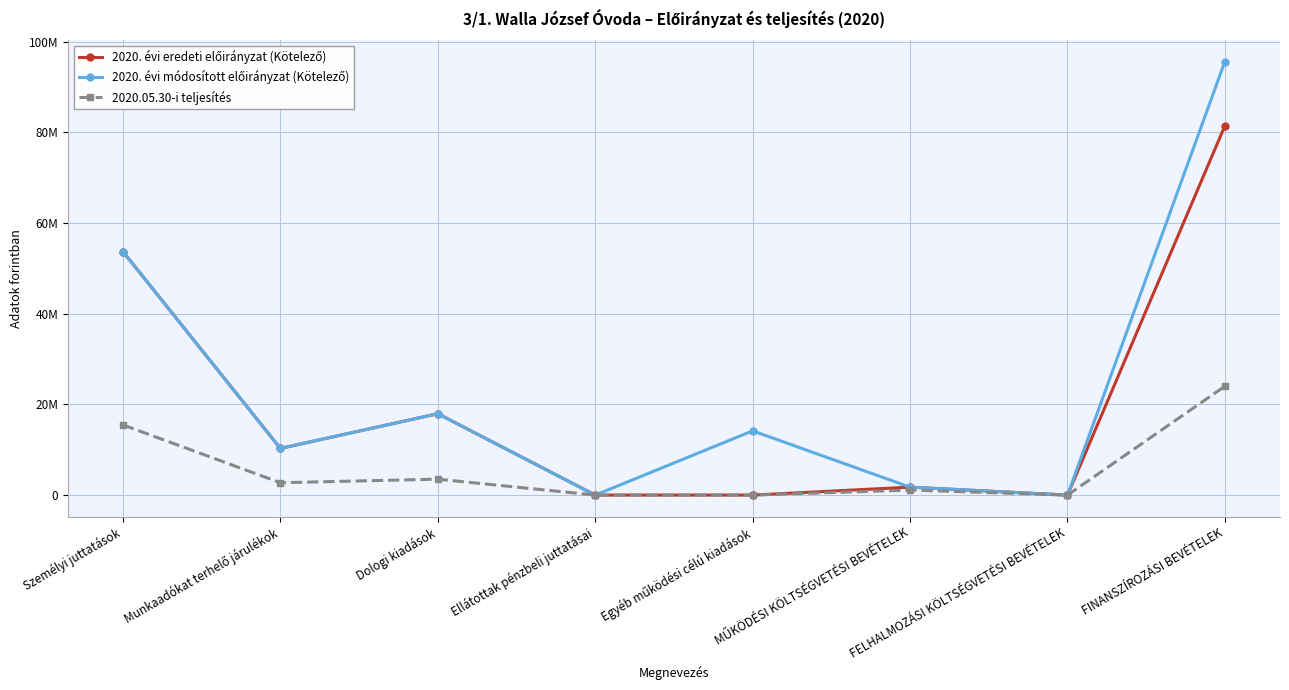

Is this an area chart (filled region under the line)?

No